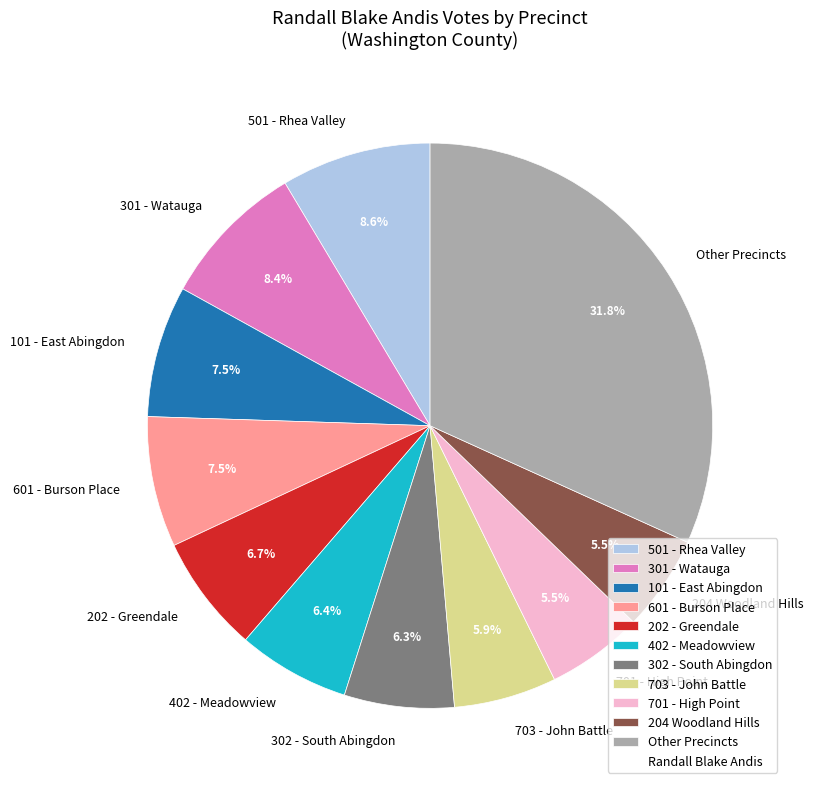

Does 101 - East Abingdon account for over 50% of the chart?

No